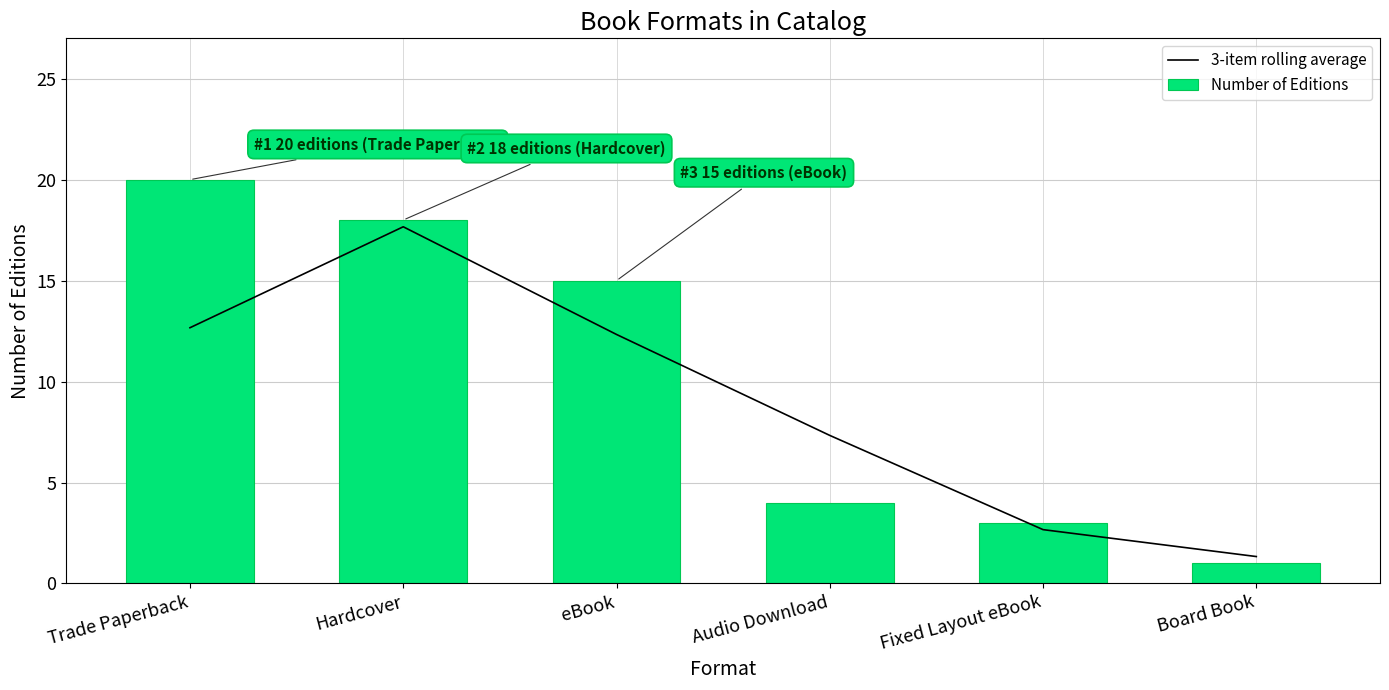

Which label corresponds to the smallest value in the chart?

Board Book